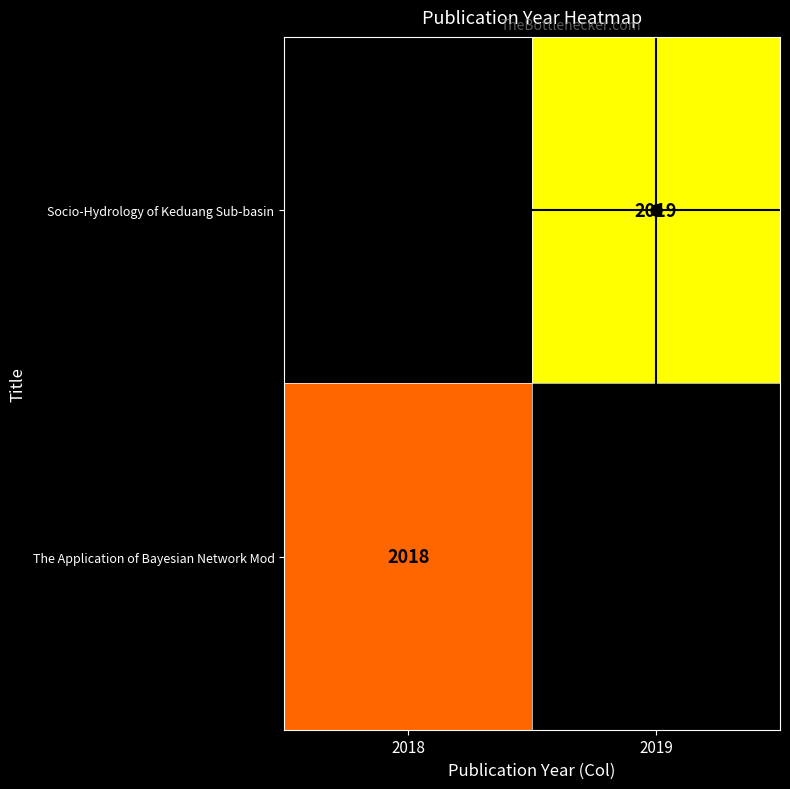

True or false: The Application of Bayesian Network Mod has a value of 1056 at 2019.

False